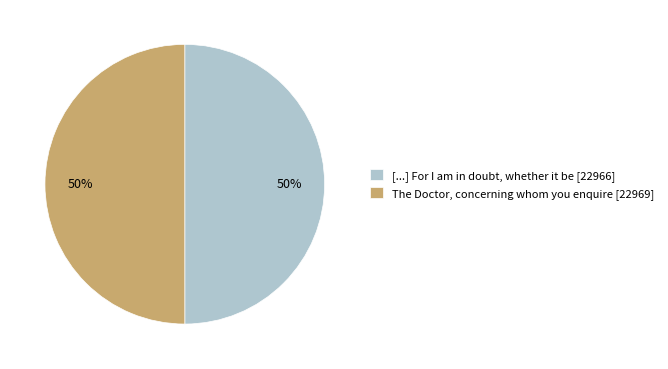

What is the ratio of the value at The Doctor, concerning whom you enquire [22969] to the value at [...] For I am in doubt, whether it be [22966]?

1.0